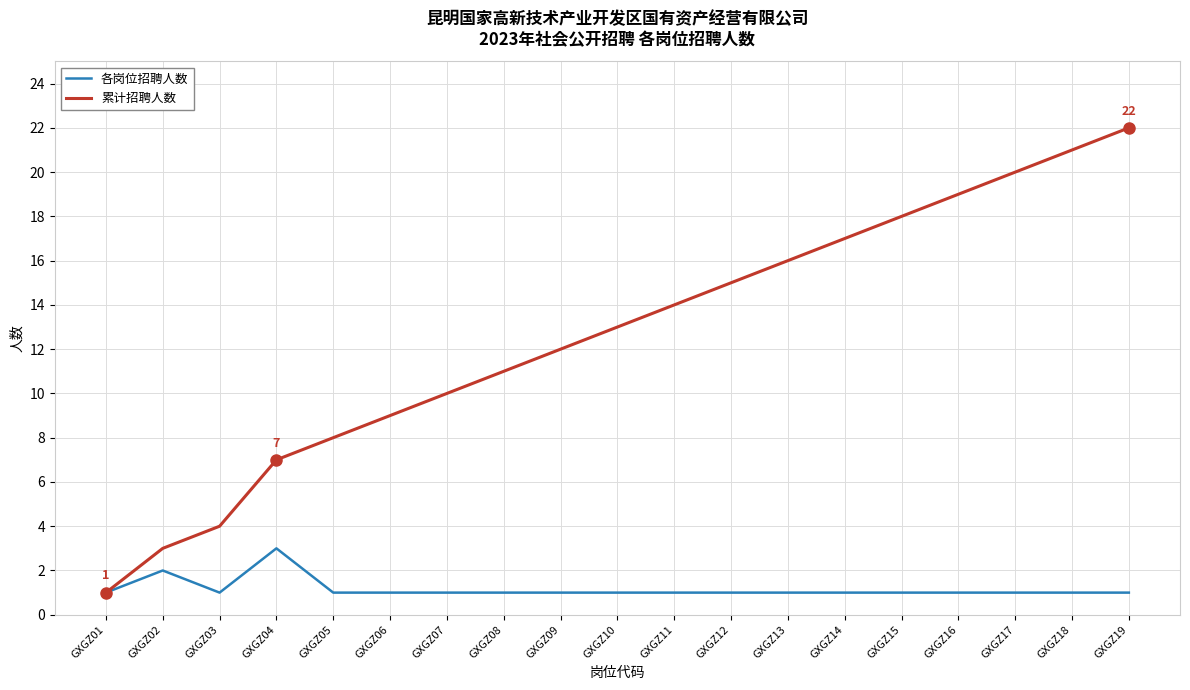

Count the number of categories in the chart.

19